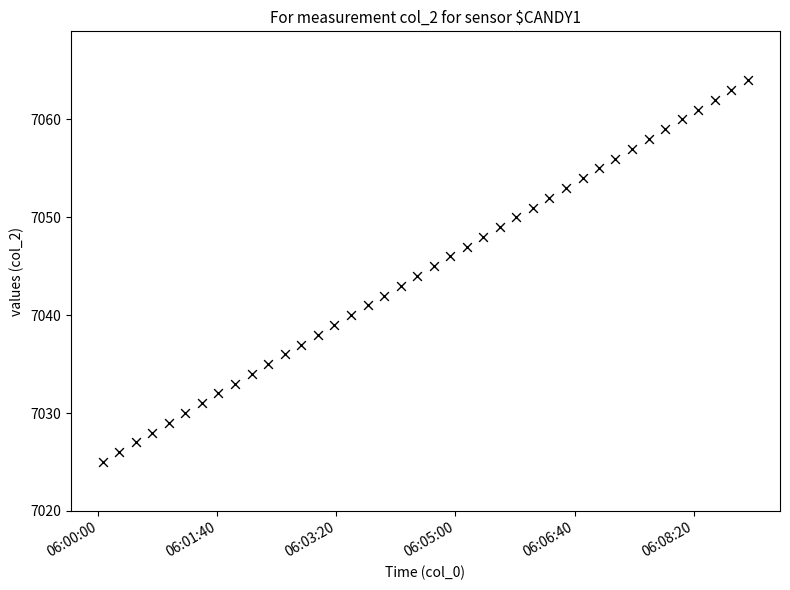

What is the range of Y values (max minus min)?

39